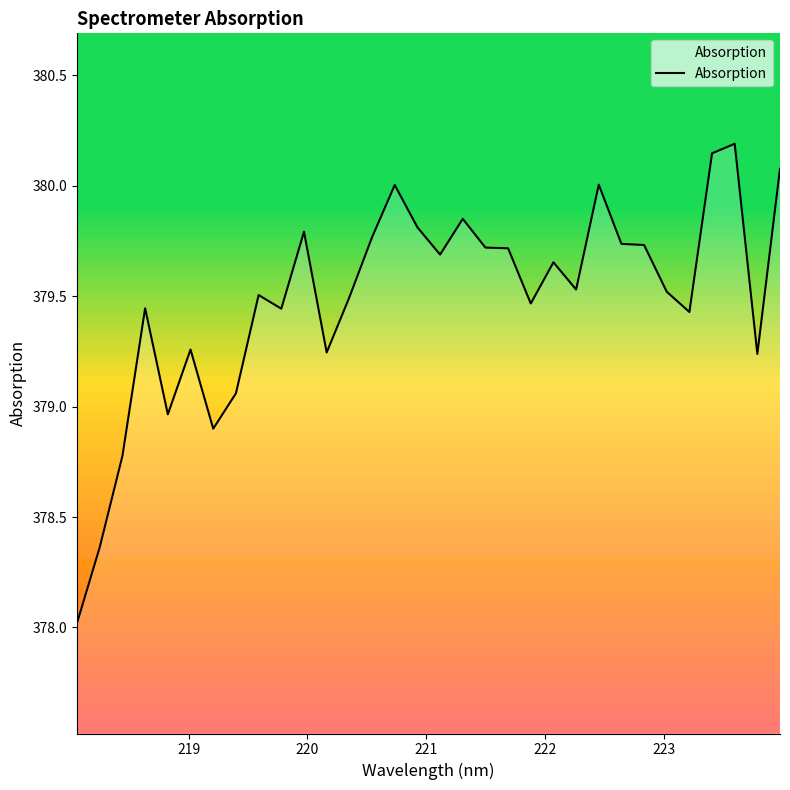

Does the chart display data point markers on the line(s)?

No